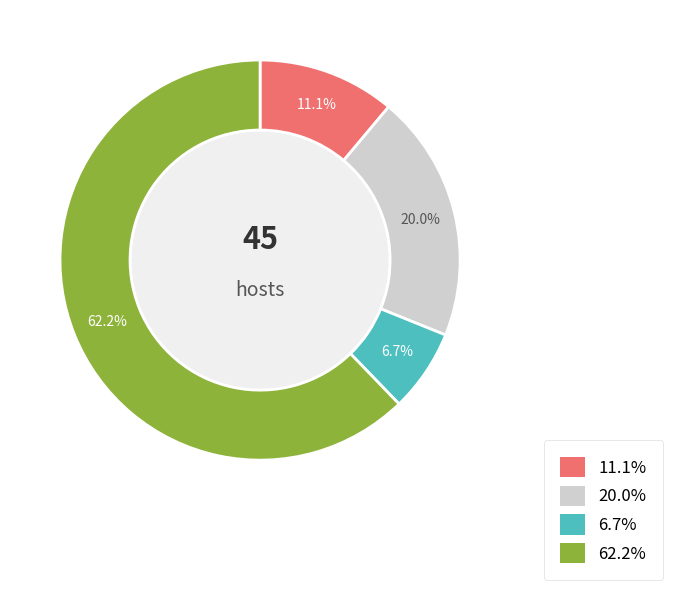

Is there any slice that represents more than half of the pie?

Yes